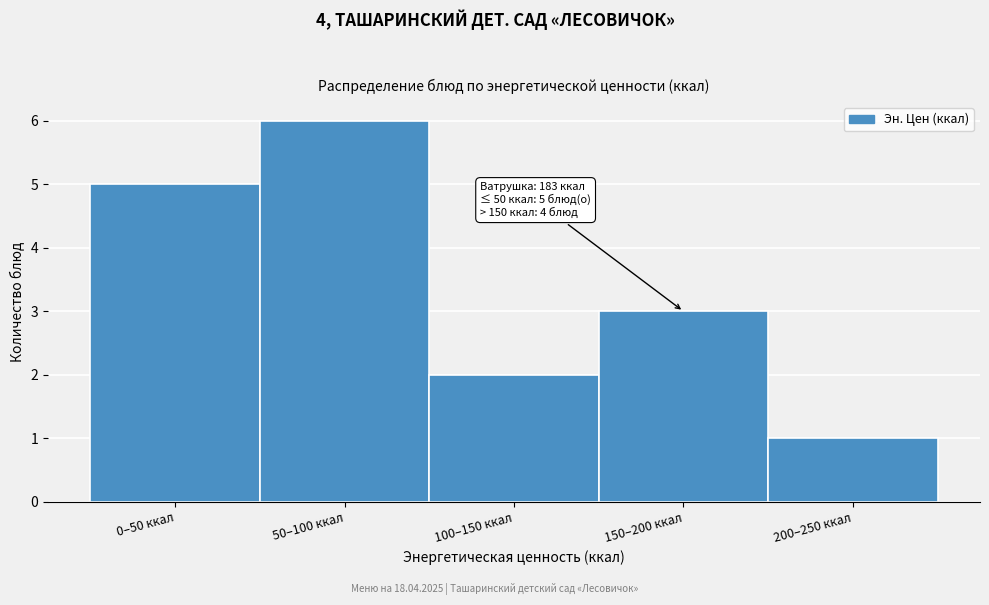

Reading left to right, transcribe all the data shown in this chart.

5	6	2	3	1